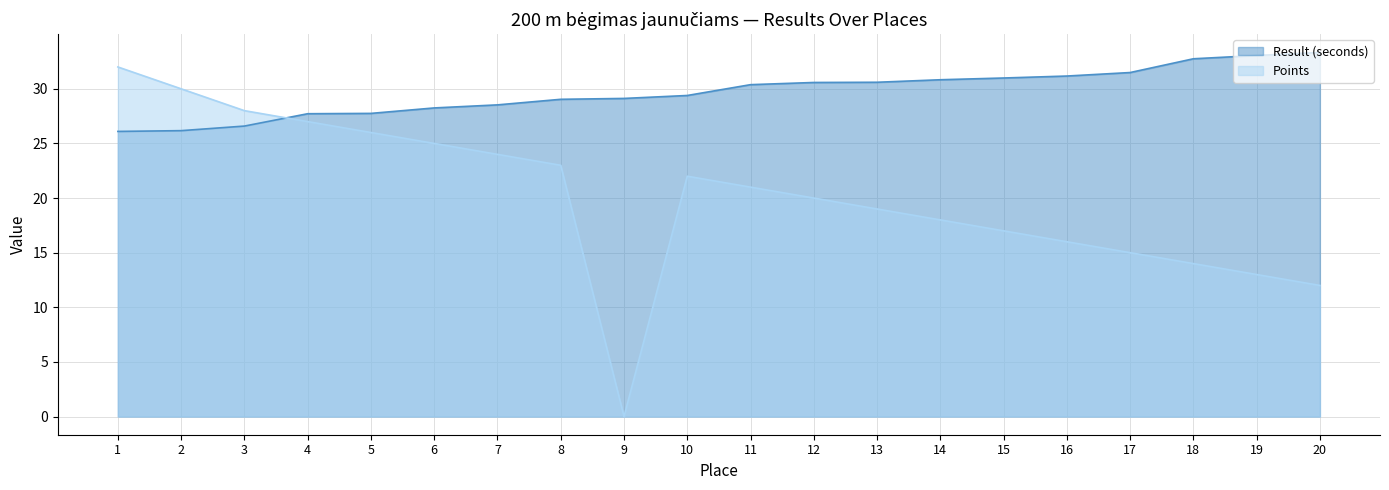

How many distinct data groups are displayed?

2